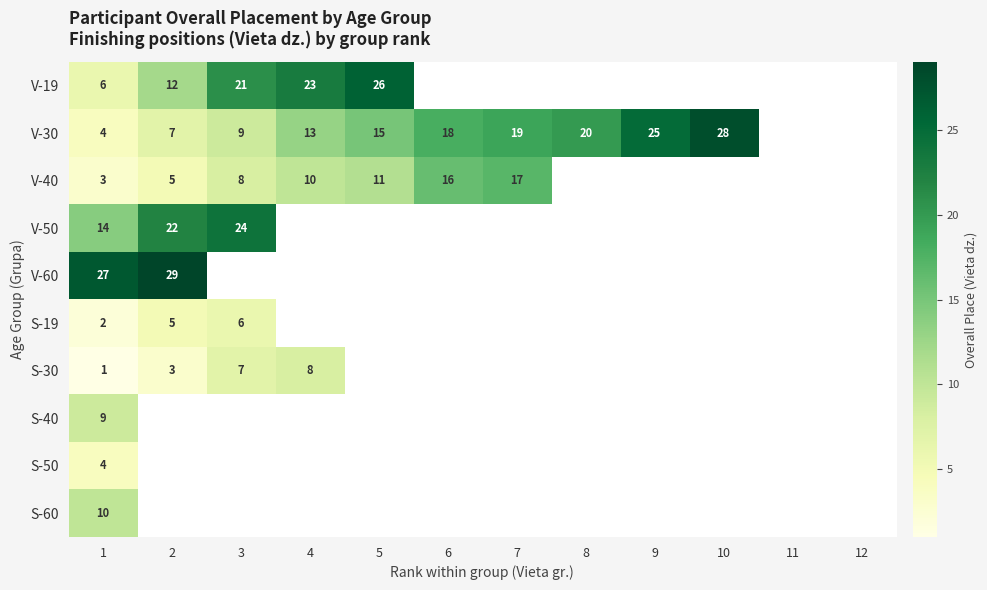

Is the value of S-30 at 3 greater than the value of V-60 at 1?

No